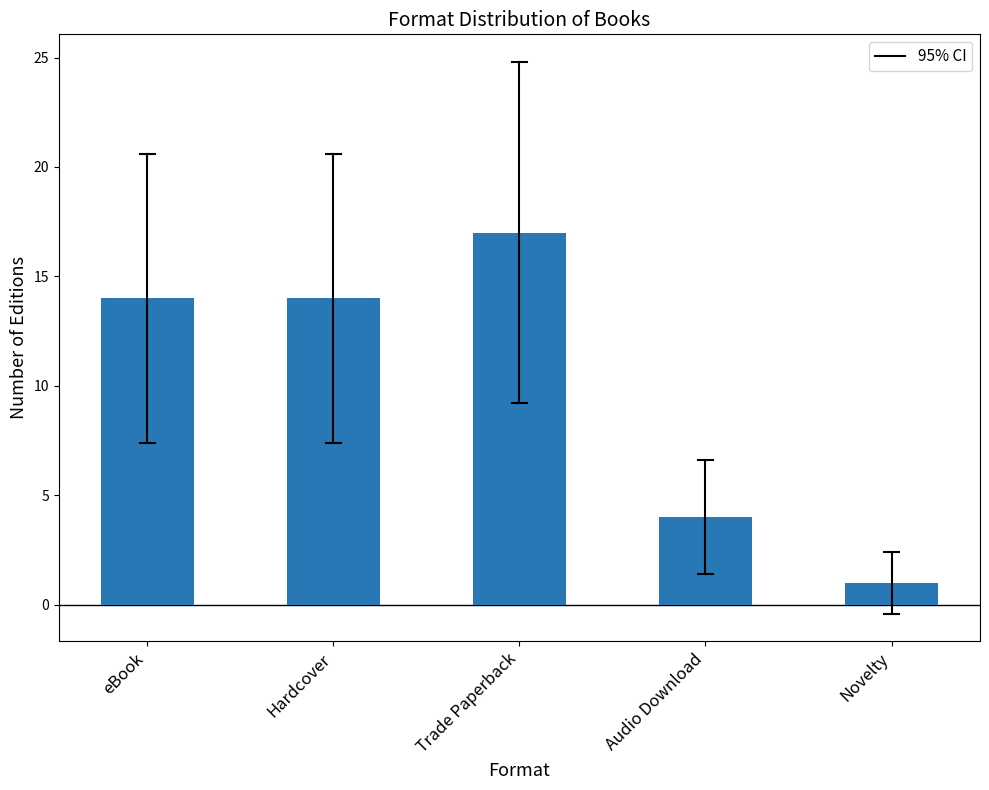

Is it true that the value at Audio Download is 6?

False